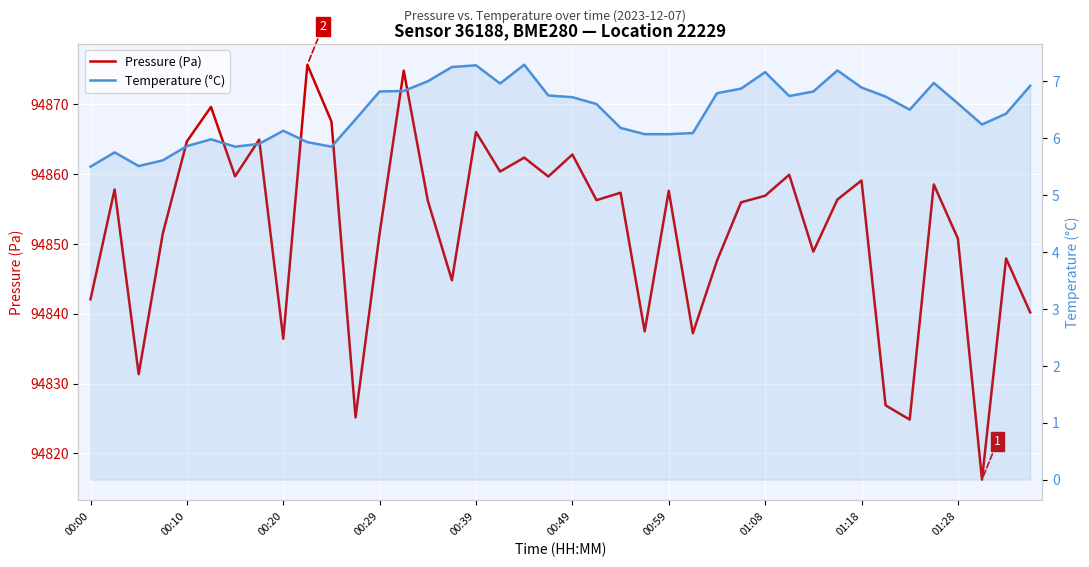

Is it true that Temperature (°C) equals 10.1 at 30?

False